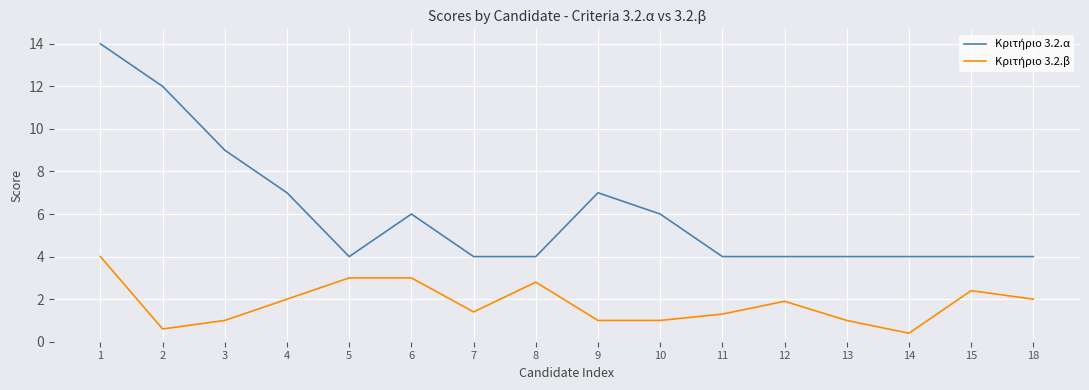

What is the total value across all series at 7?

5.4